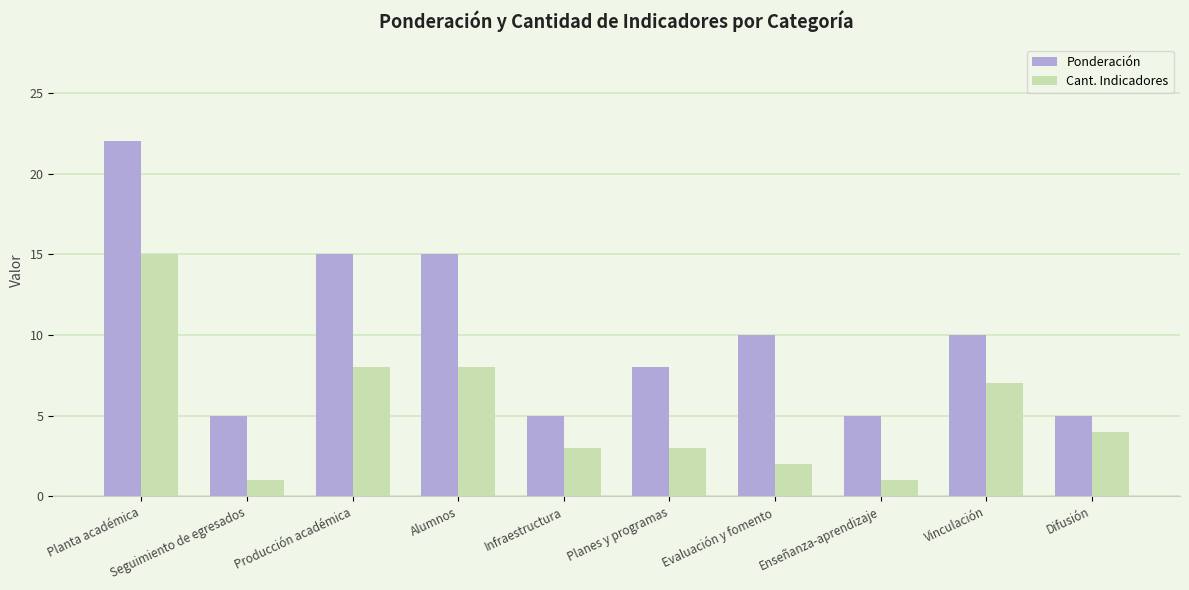

How many groups of bars are there?

10